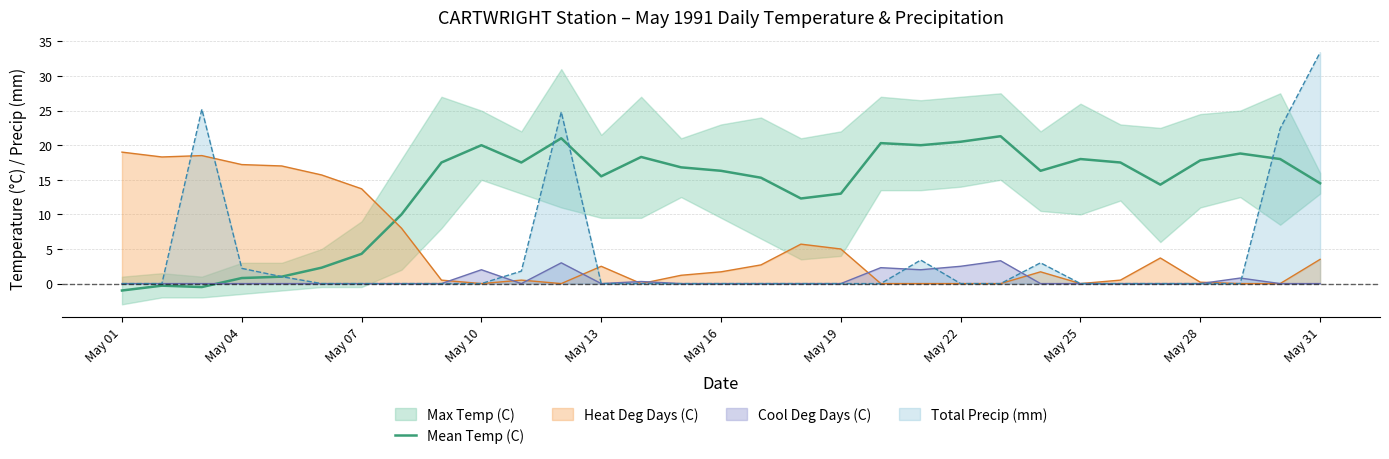

What is the lowest value of the Mean Temp (C) series?

-1.0